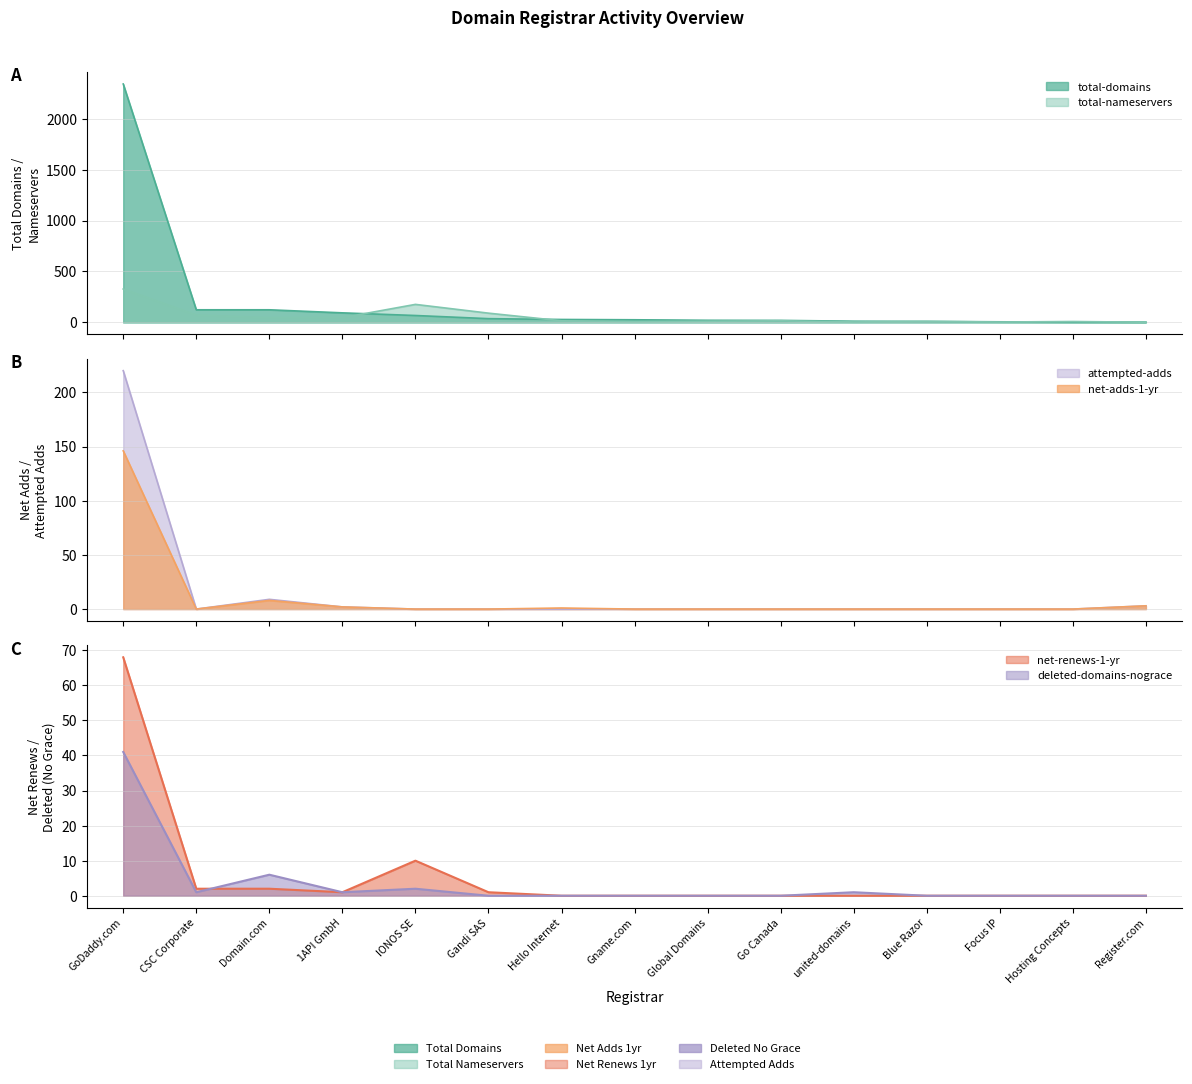

Between GoDaddy.com and 1API GmbH, which is larger?

GoDaddy.com